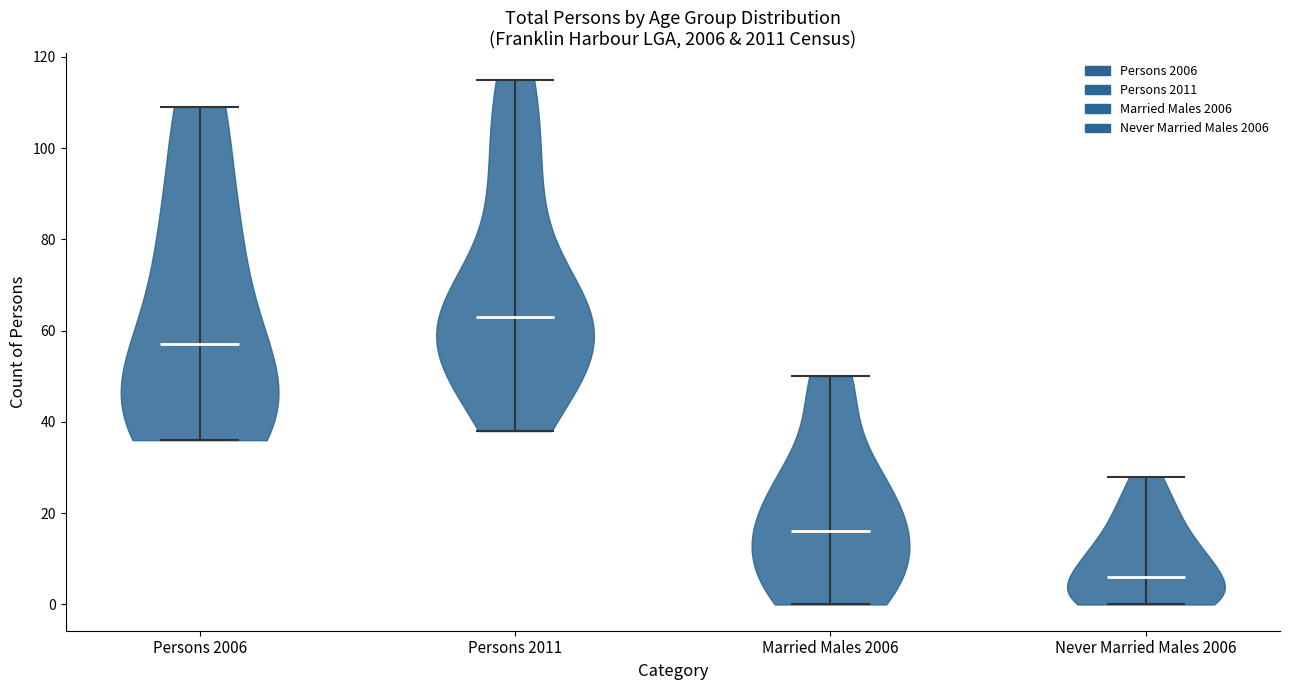

Reading left to right, read every violin against the y-axis: where its median line is, and the lowest and highest points it reaches. The values are not printed on the chart, so give them approximately, as read against the axis.

Persons 2006: median line 58, lowest point 36, highest point 110
Persons 2011: median line 64, lowest point 38, highest point 116
Married Males 2006: median line 16, lowest point 0, highest point 50
Never Married Males 2006: median line 6, lowest point 0, highest point 28